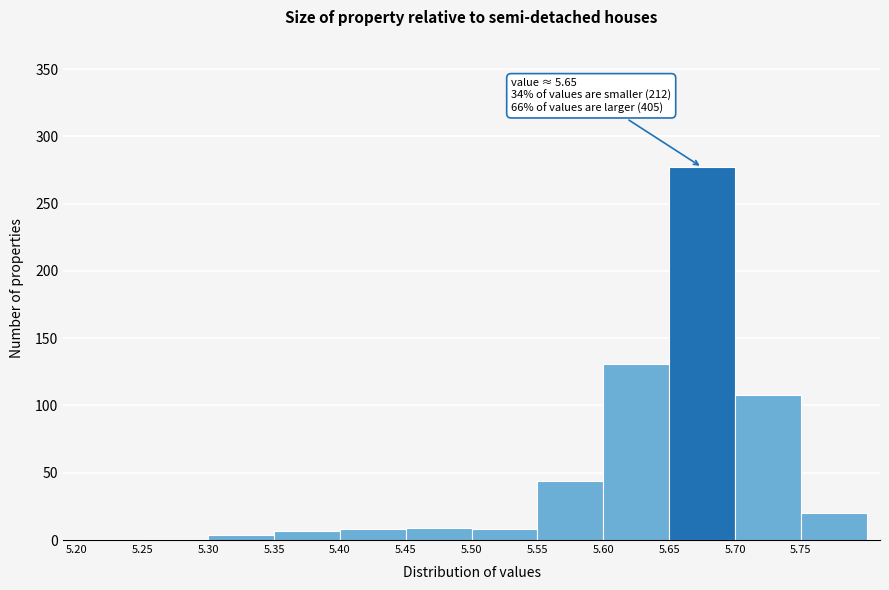

Over which range of the x-axis is the bar tallest?

5.65 to 5.70